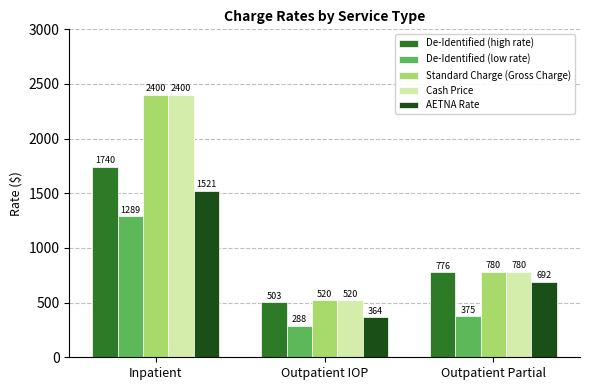

List the labels in order of Standard Charge (Gross Charge) value, smallest first.

Outpatient IOP, Outpatient Partial, Inpatient